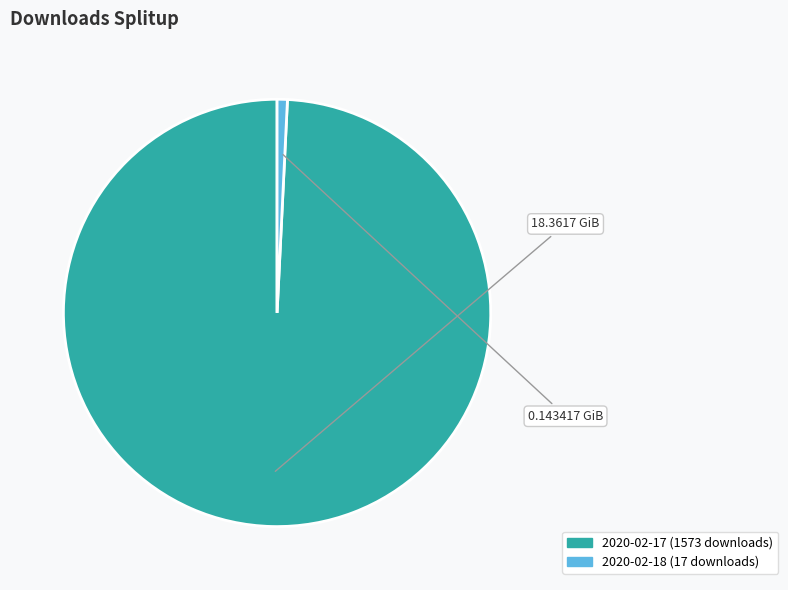

Do 2020-02-17 and 2020-02-18 together represent more than half of the pie?

Yes